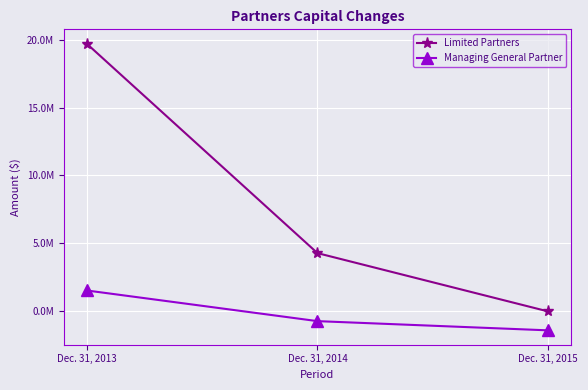

Does the chart have visible grid lines?

Yes